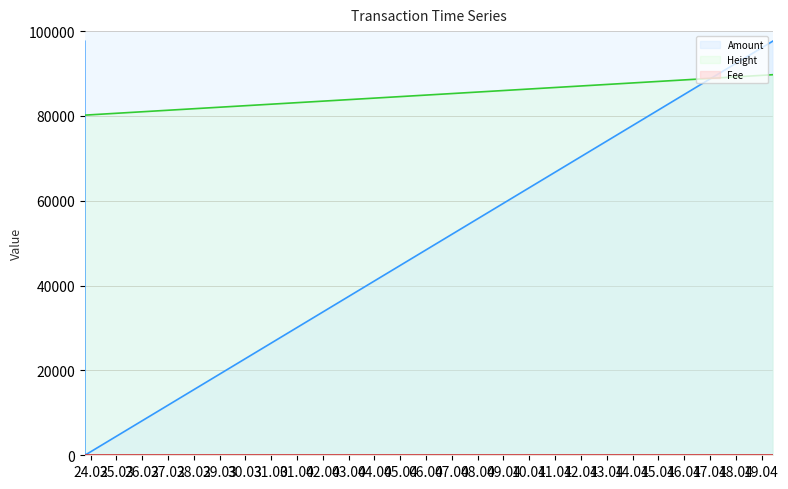

Between 2015-03-23 18:37:04 and 2015-04-19 10:17:52, which is larger?

2015-04-19 10:17:52